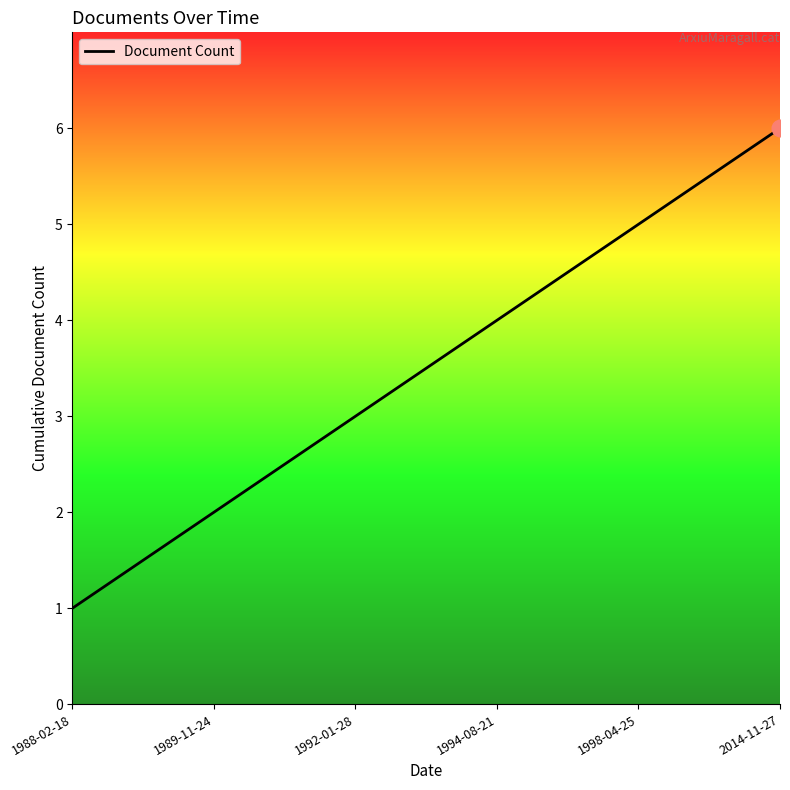

Reading left to right, what are all the values shown in this chart?

1	2	3	4	5	6